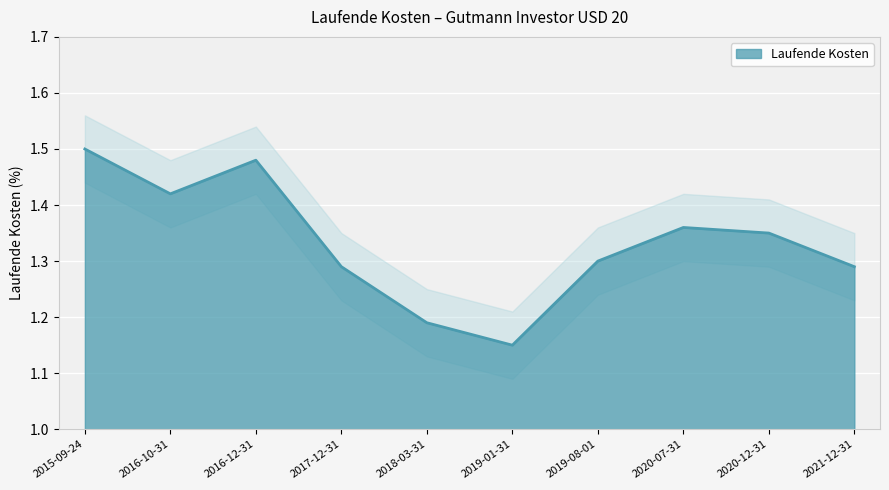

At which label does Laufende Kosten Upper reach its peak?

2015-09-24